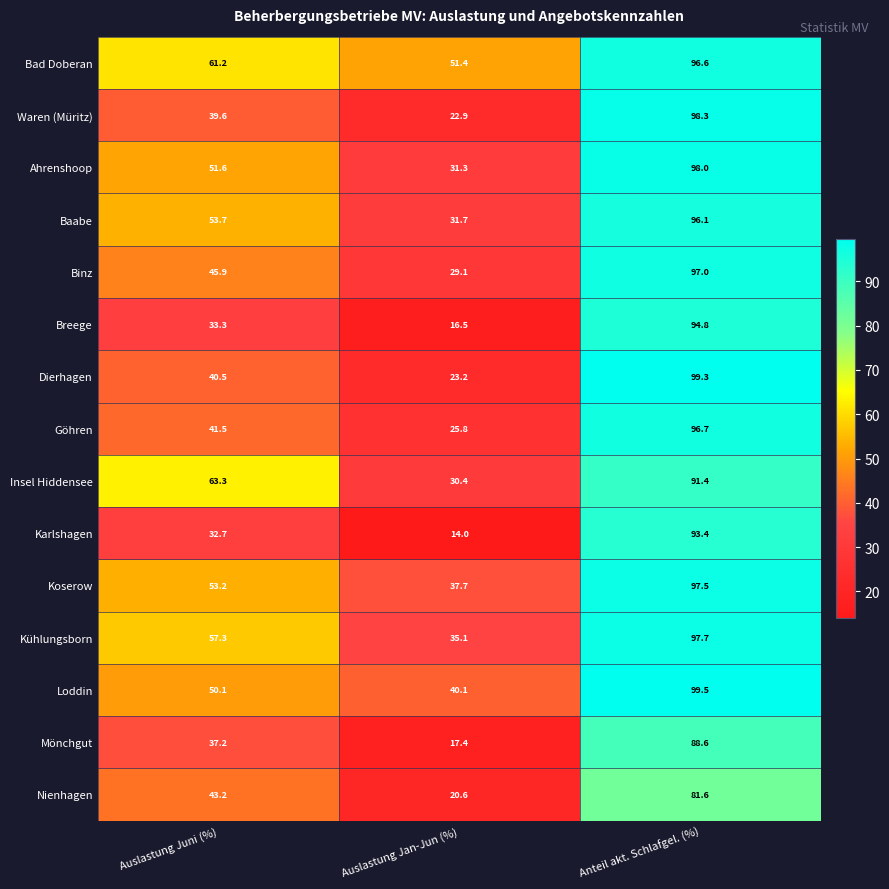

At which category is the sum across all series the highest?

Anteil akt. Schlafgel. (%)